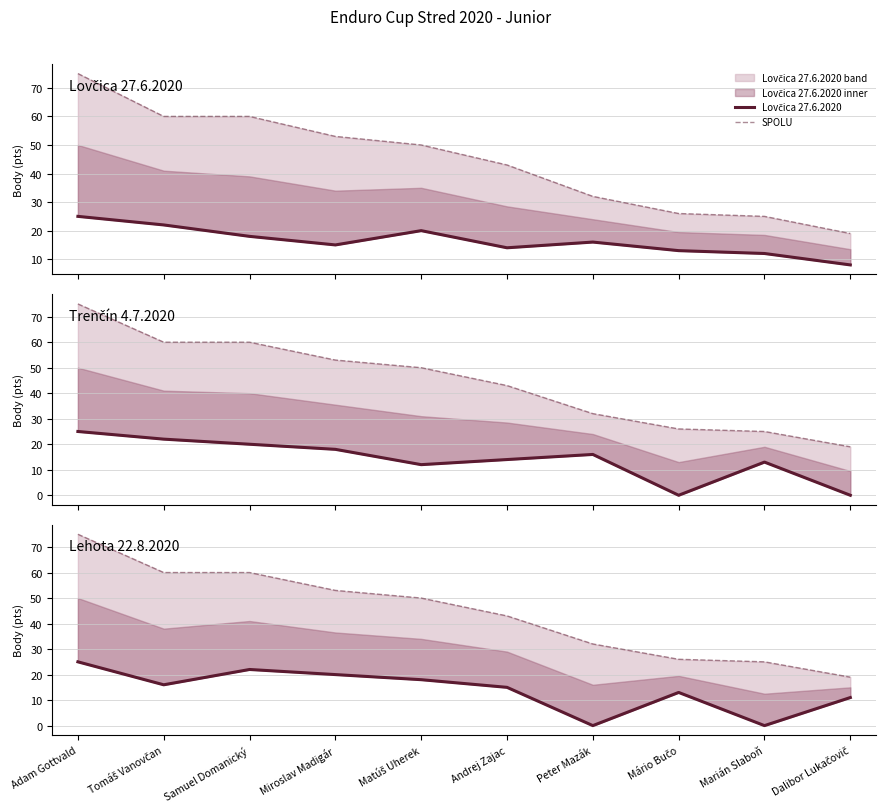

What is the difference between the highest and lowest values at Tomáš Vanovčan?

44